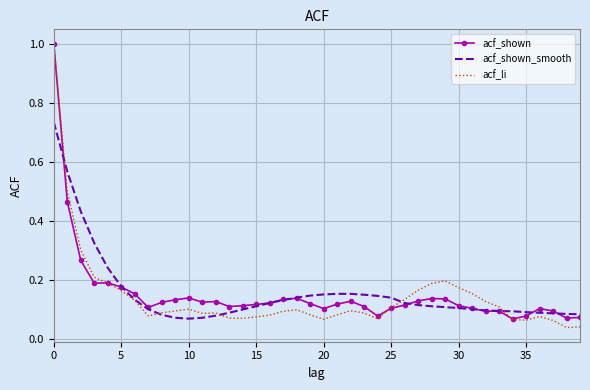

What is the sum of all acf_li values?

5.7